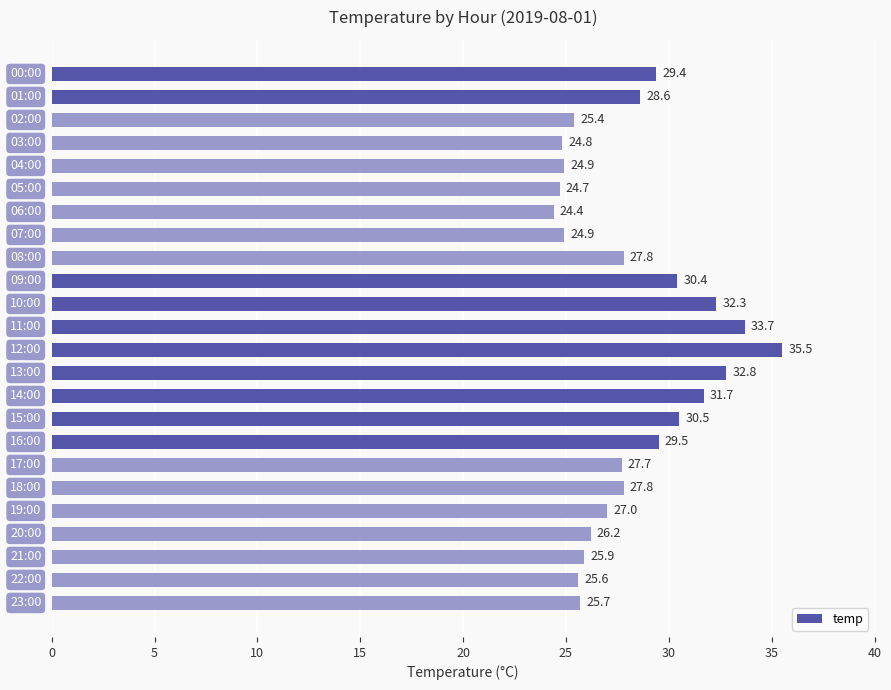

What is the minimum value shown in the chart?

24.4